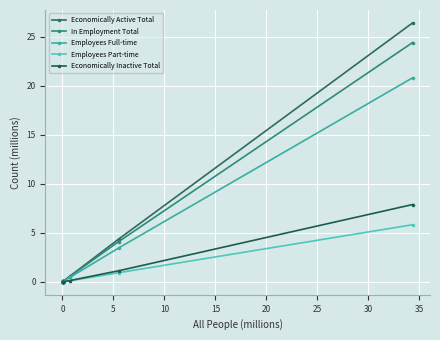

What is the average value of the Employees Full-time series?

1.8